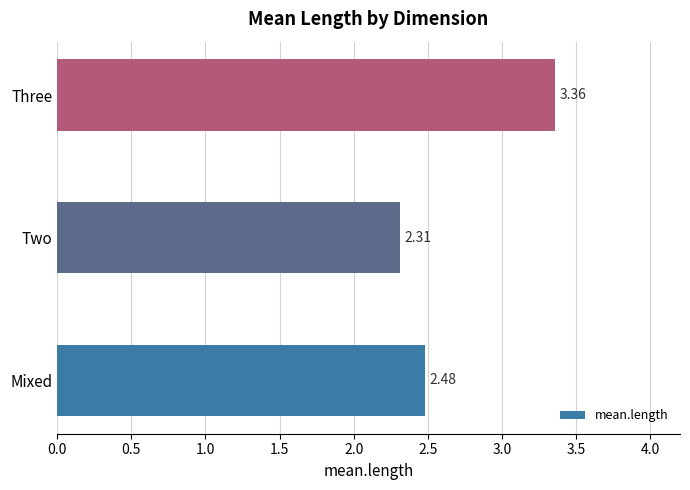

At which label is the value closest to 2?

Two